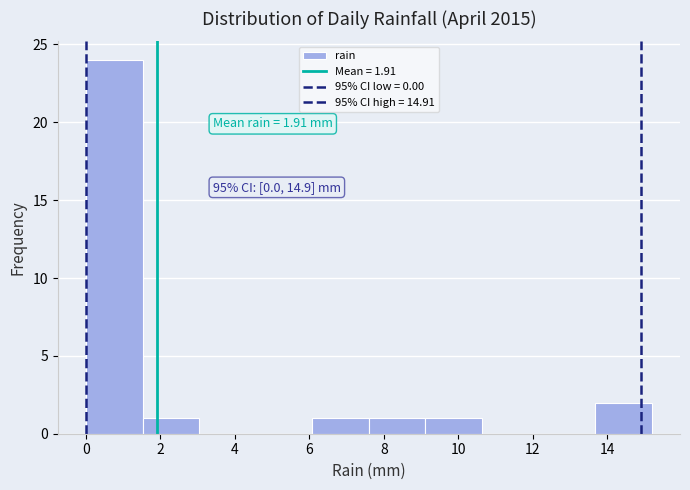

Which range on the x-axis has the tallest bar?

0.00 to 1.52